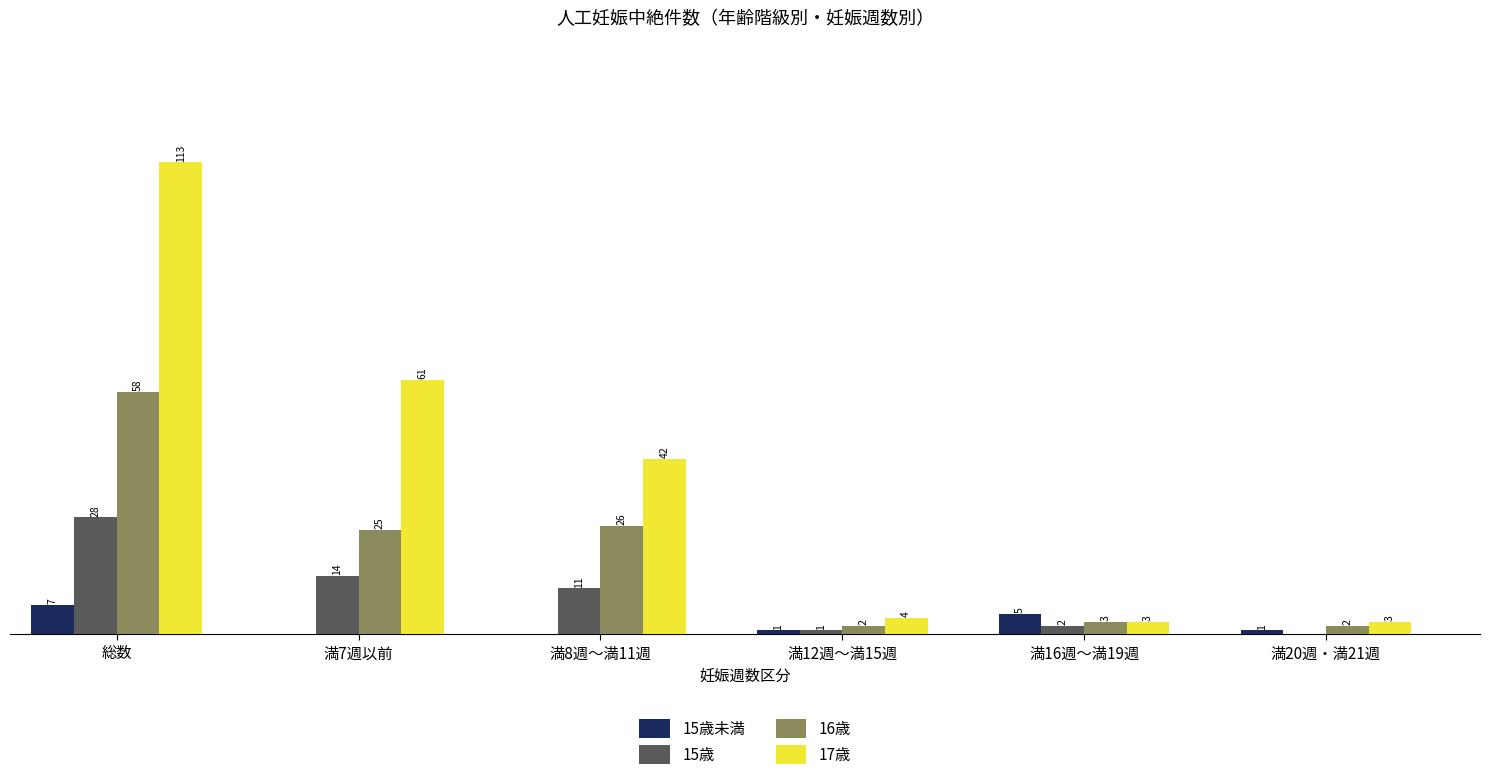

Which series has the largest total across all categories?

17歳